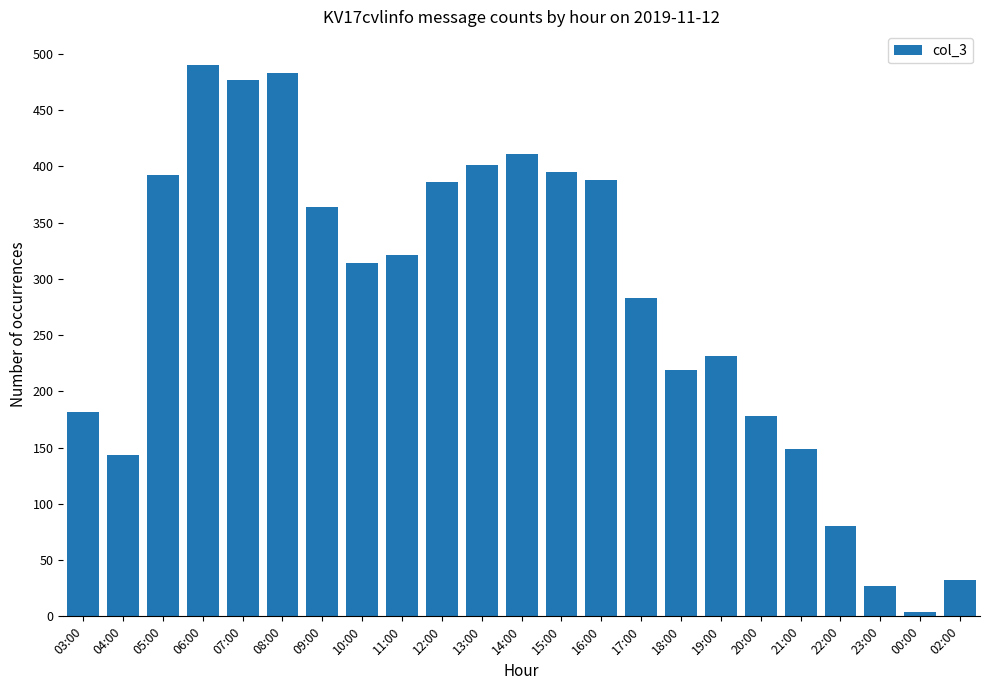

What is the difference between the values at 07:00 and 08:00?

6